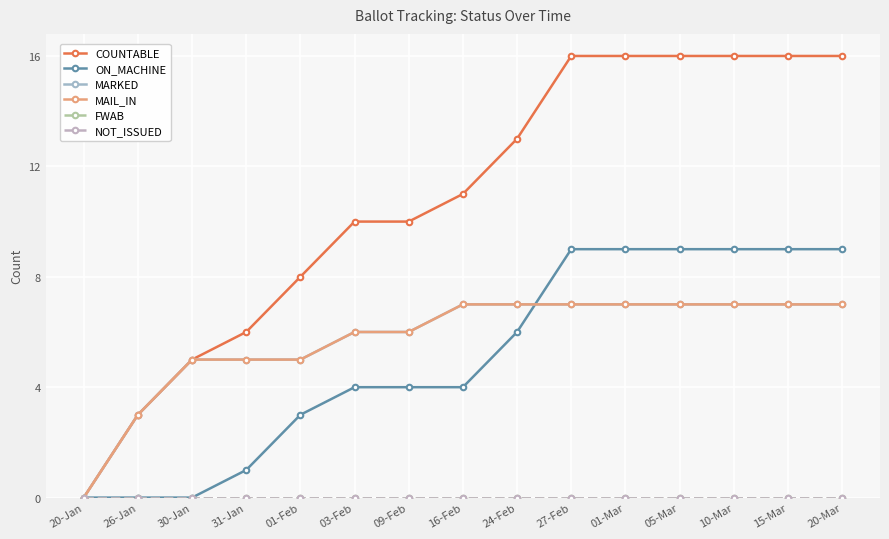

How many lines are shown in the chart?

6